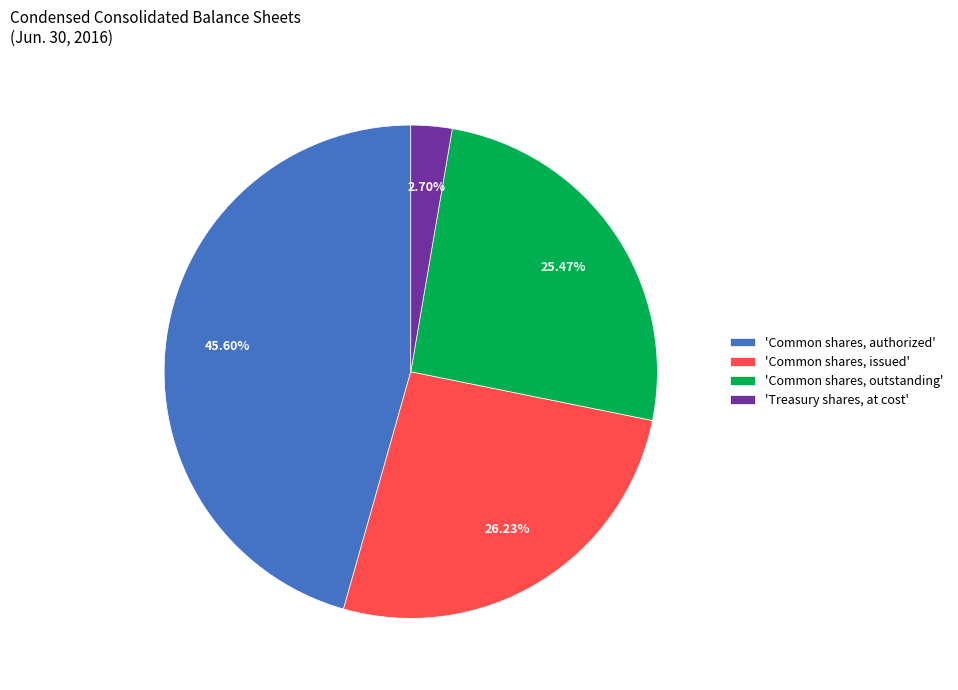

Is the sum of 'Common shares, authorized' and 'Common shares, issued' greater than half?

Yes